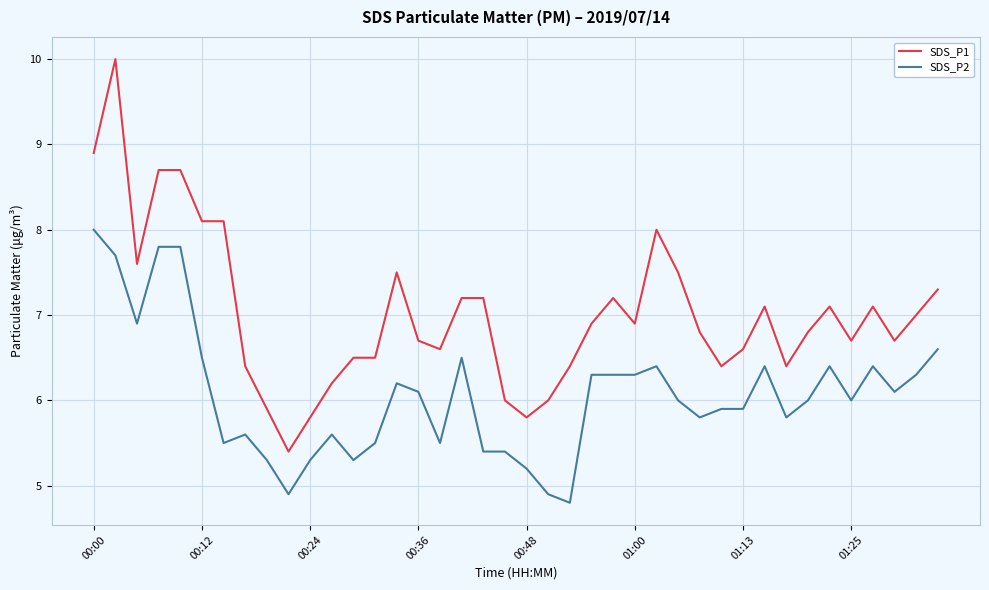

True or false: SDS_P2 has more than 2 interior local peaks.

True